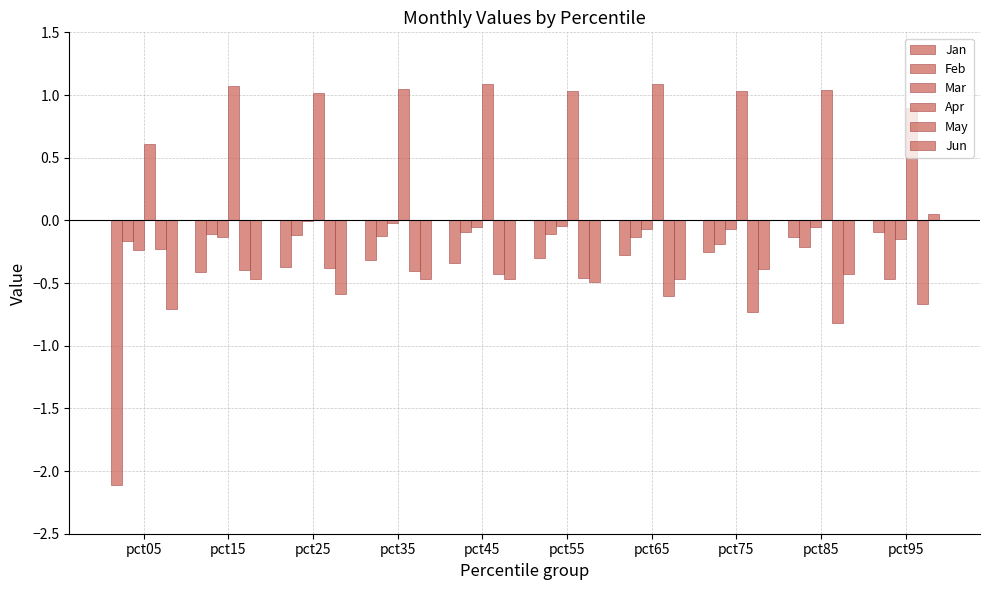

At which label does Mar reach its minimum?

pct05